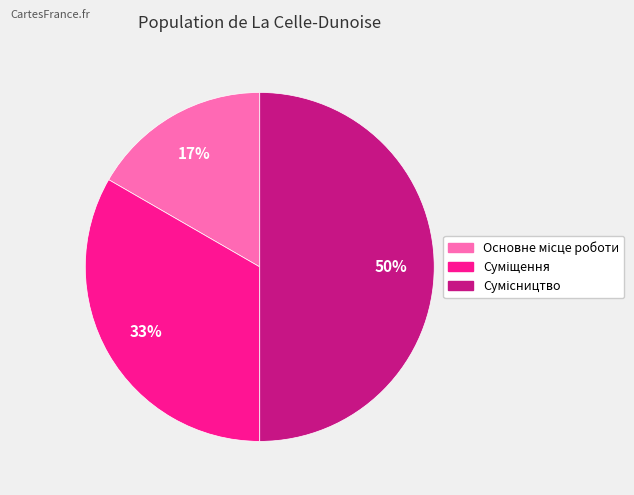

To the nearest percent, what is the average slice percentage?

33%